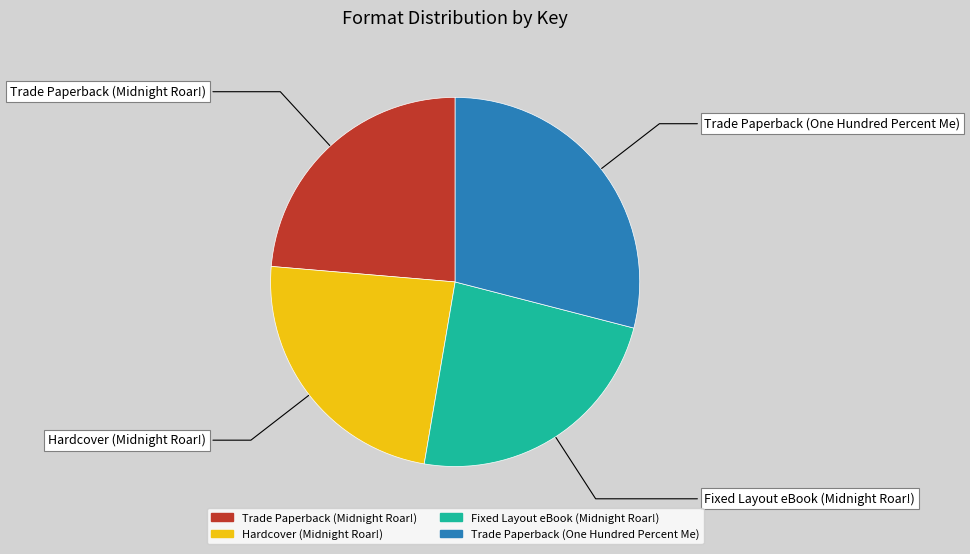

Is Hardcover (Midnight Roar!) the majority of the pie?

No